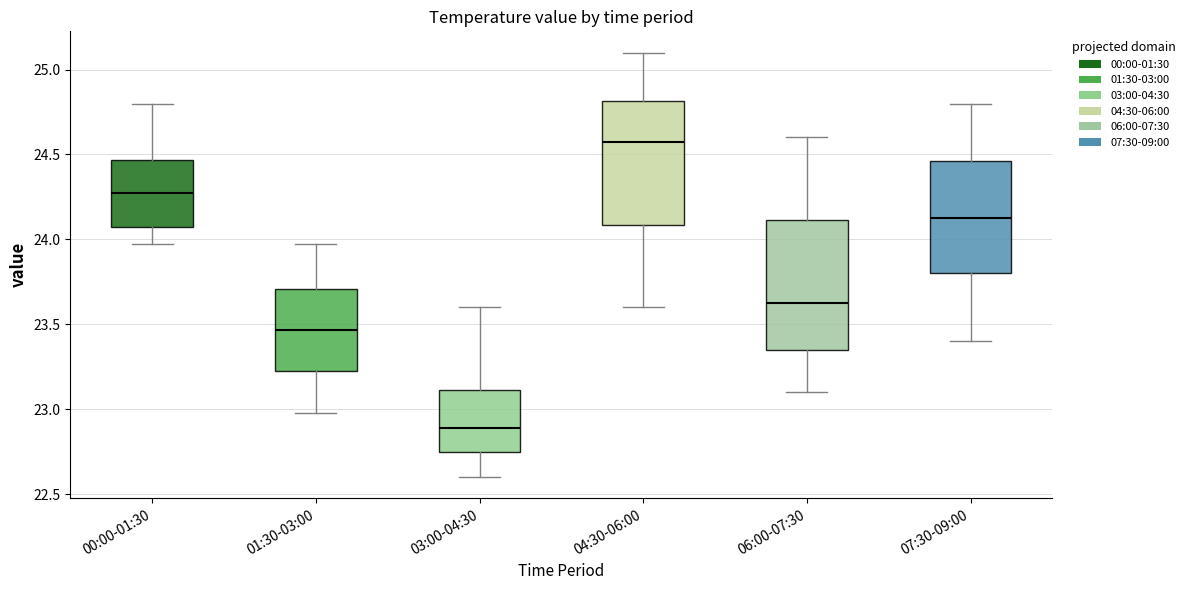

Reading left to right, read every box against the y-axis: the position of its median line, the range the box covers, and the ends of its whiskers. The values are not printed on the chart, so give them approximately, as read against the axis.

00:00-01:30: median 24.30, box 24.10 to 24.45, whiskers 23.95 to 24.80
01:30-03:00: median 23.45, box 23.20 to 23.70, whiskers 23.00 to 23.95
03:00-04:30: median 22.90, box 22.75 to 23.10, whiskers 22.60 to 23.60
04:30-06:00: median 24.60, box 24.10 to 24.80, whiskers 23.60 to 25.10
06:00-07:30: median 23.65, box 23.35 to 24.10, whiskers 23.10 to 24.60
07:30-09:00: median 24.15, box 23.80 to 24.45, whiskers 23.40 to 24.80